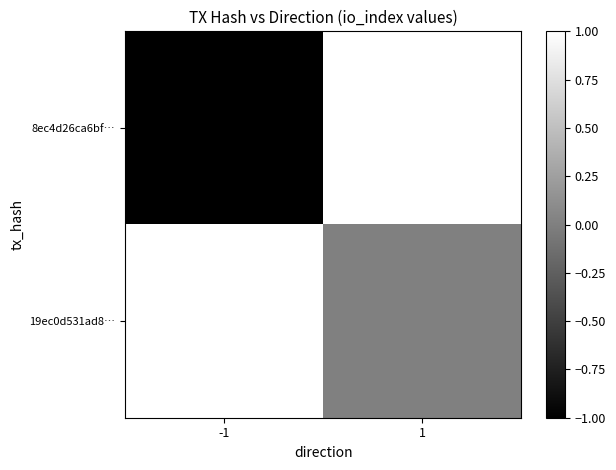

Reading right to left, list all the values displayed in this chart.

8ec4d26ca6bf…: 1=1	-1=-1
19ec0d531ad8…: 1=0	-1=1